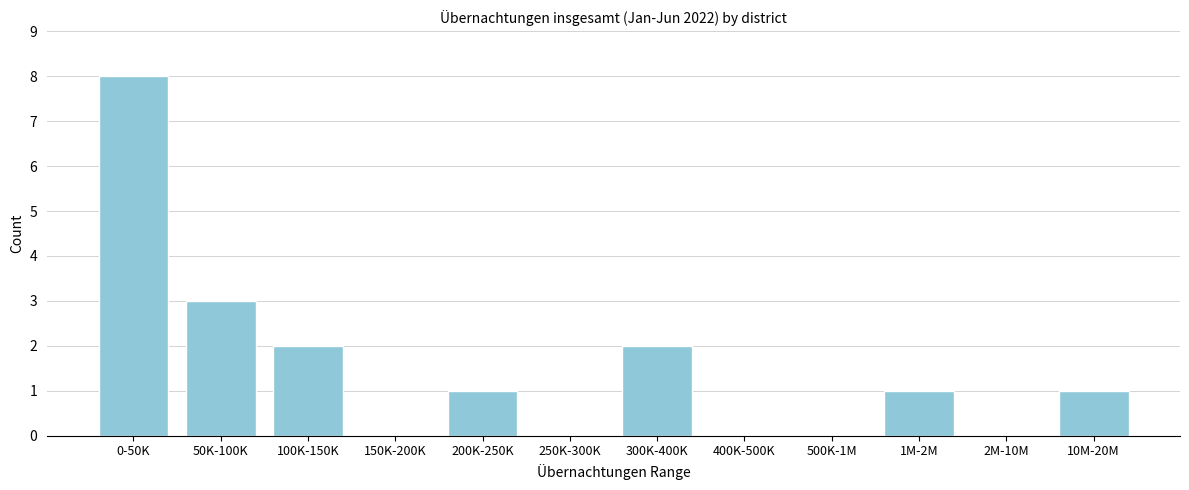

Reading left to right, extract all data points from this chart.

0-50K=8	50K-100K=3	100K-150K=2	150K-200K=0	200K-250K=1	250K-300K=0	300K-400K=2	400K-500K=0	500K-1M=0	1M-2M=1	2M-10M=0	10M-20M=1